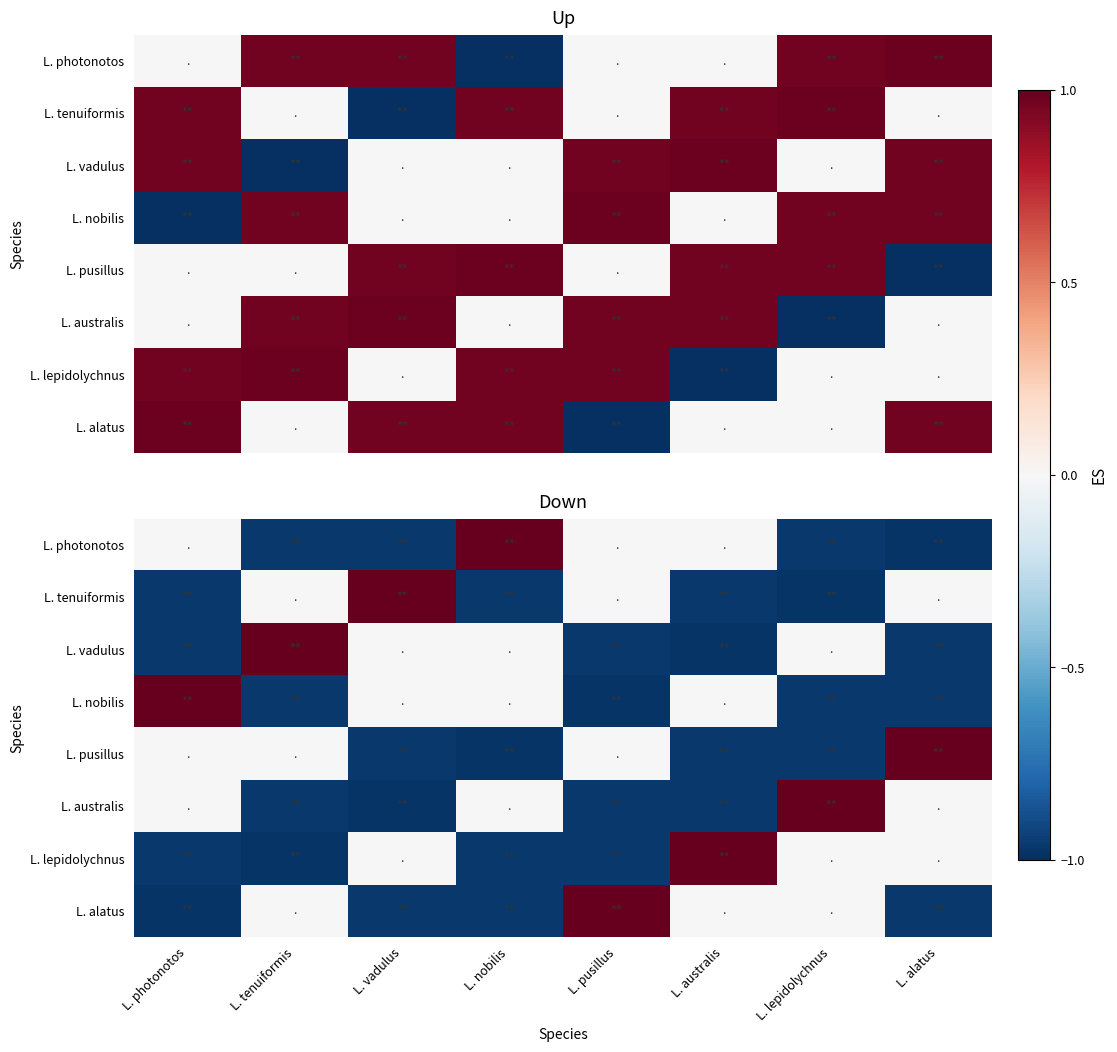

What is the difference between the second highest and minimum values in the L. lepidolychnus series?

1.0